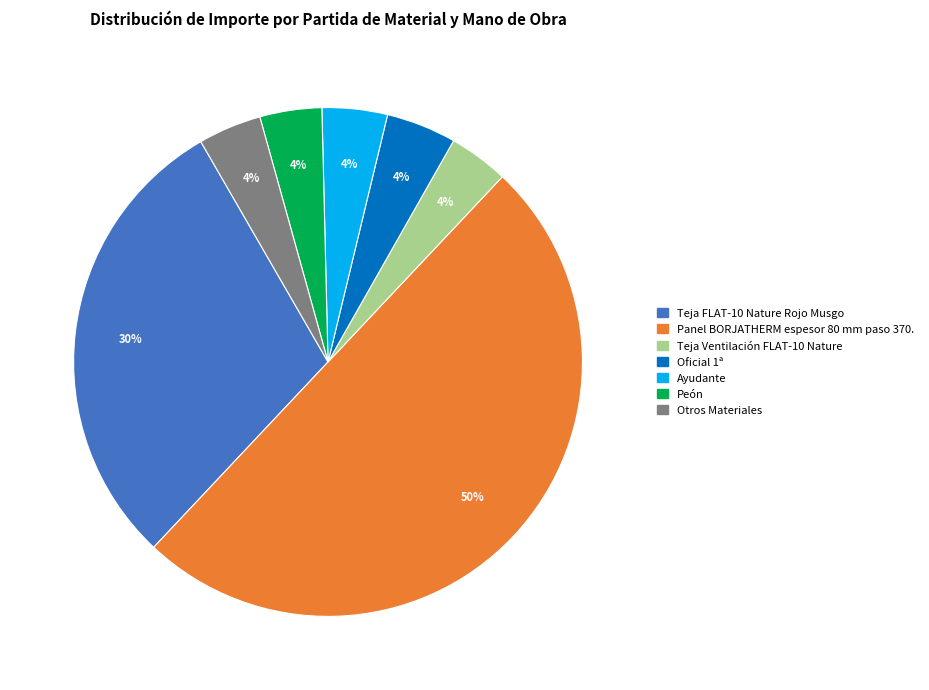

To the nearest percent, what is the difference between the largest and smallest slice percentages?

46%